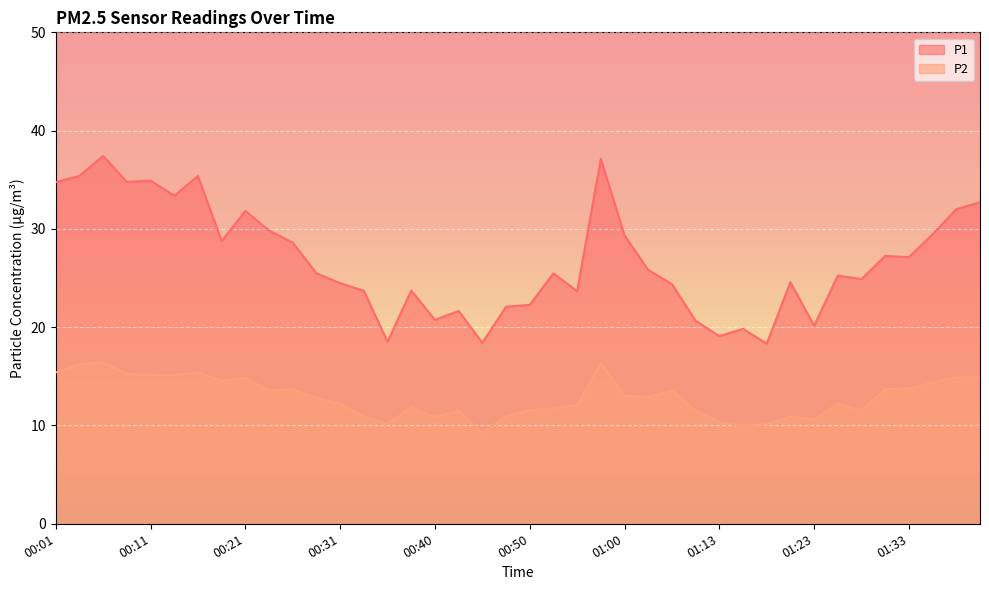

What is the label of the 17th point from the left?

00:40